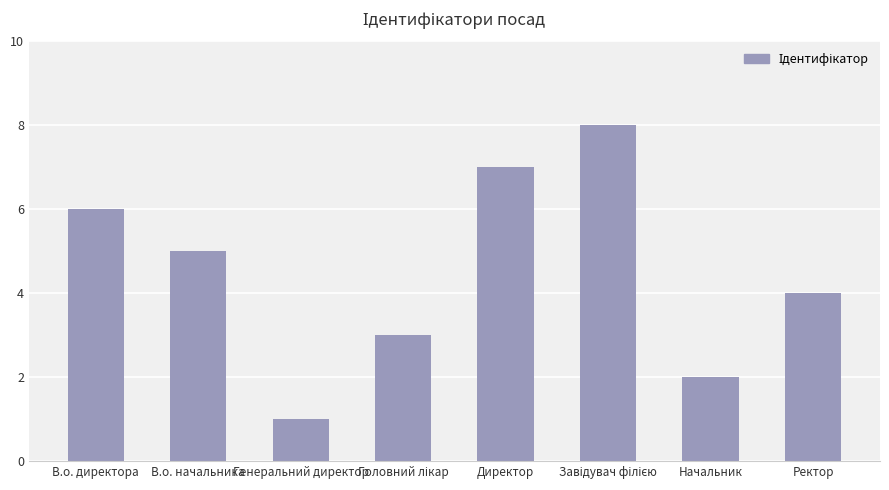

Count the values in the range 3 to 7.

5